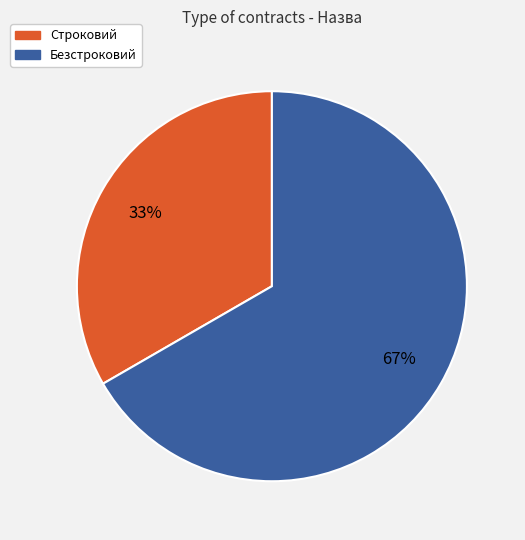

What is the smallest slice in the pie chart?

Строковий